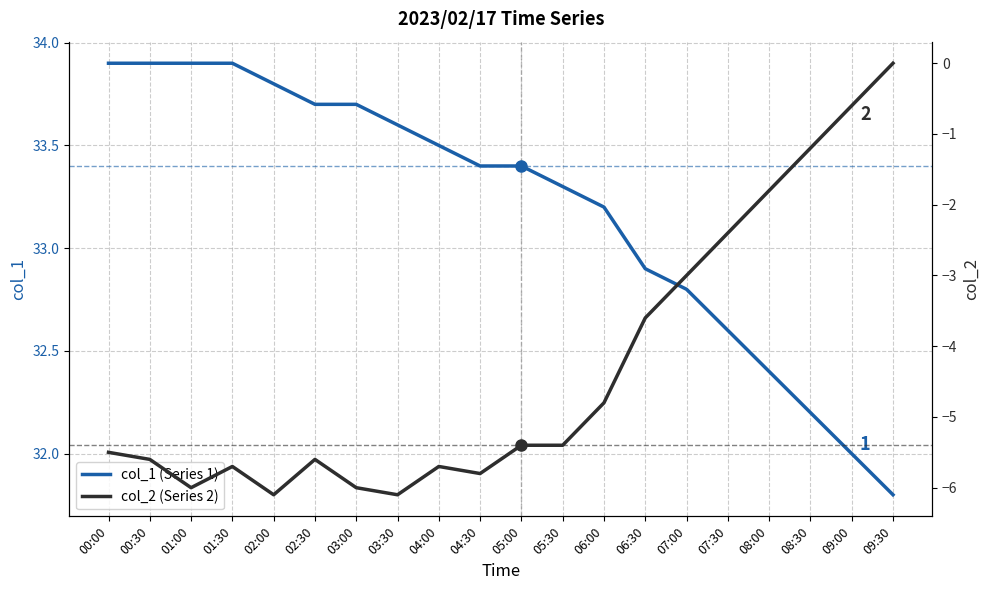

Between 02:00 and 06:00, which series saw the biggest shift?

col_2 (Series 2)